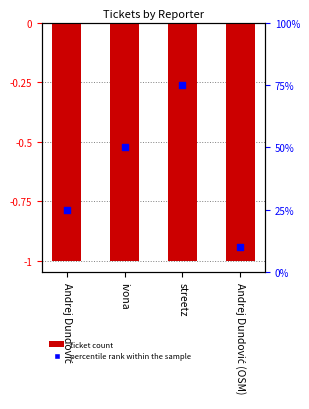

What are all the series names shown in the legend?

ticket count, percentile rank within the sample